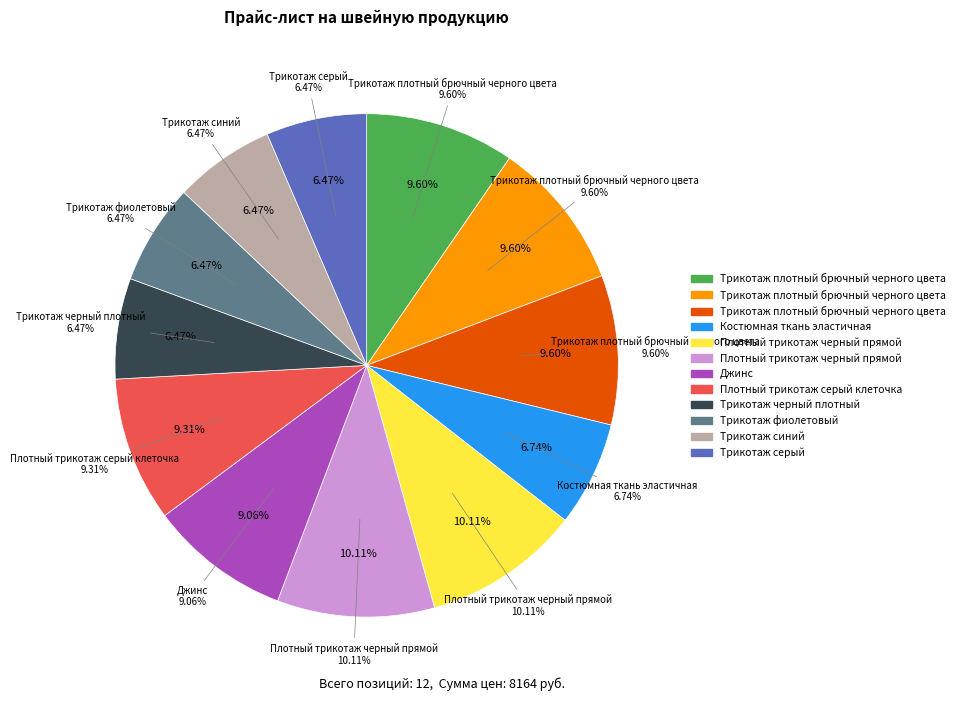

Is it true that Костюмная ткань эластичная (180) is 1% of the pie?

False